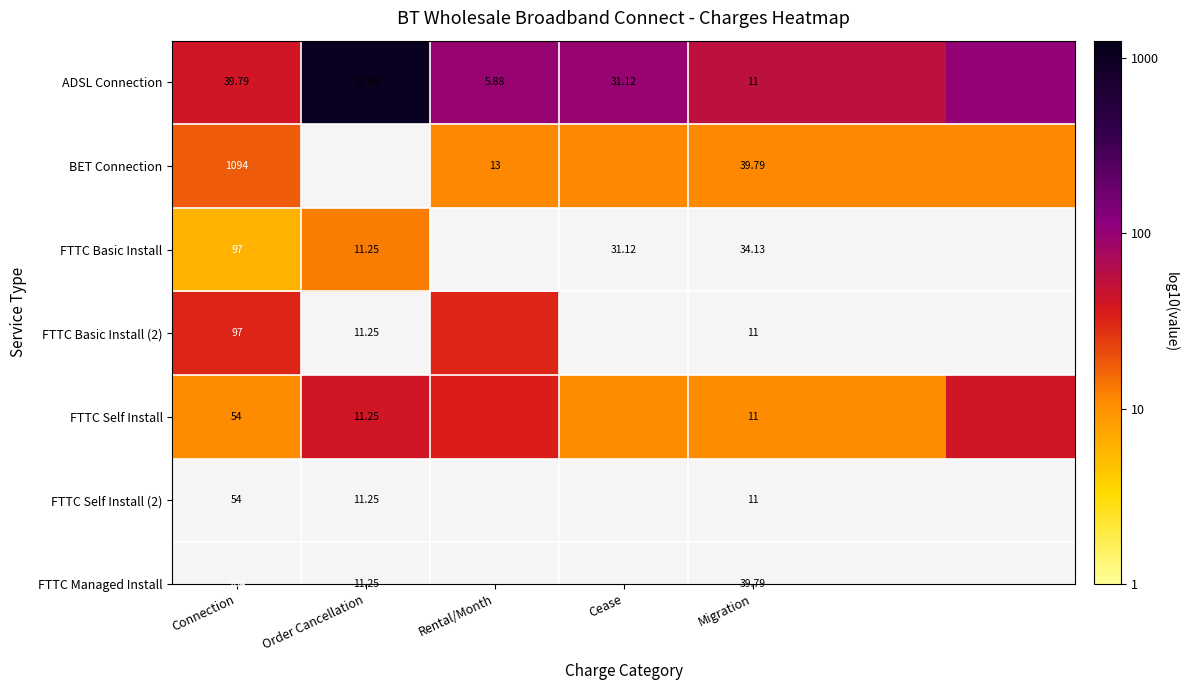

The value of ADSL Connection at Rental/Month is 1.0. True or false?

False